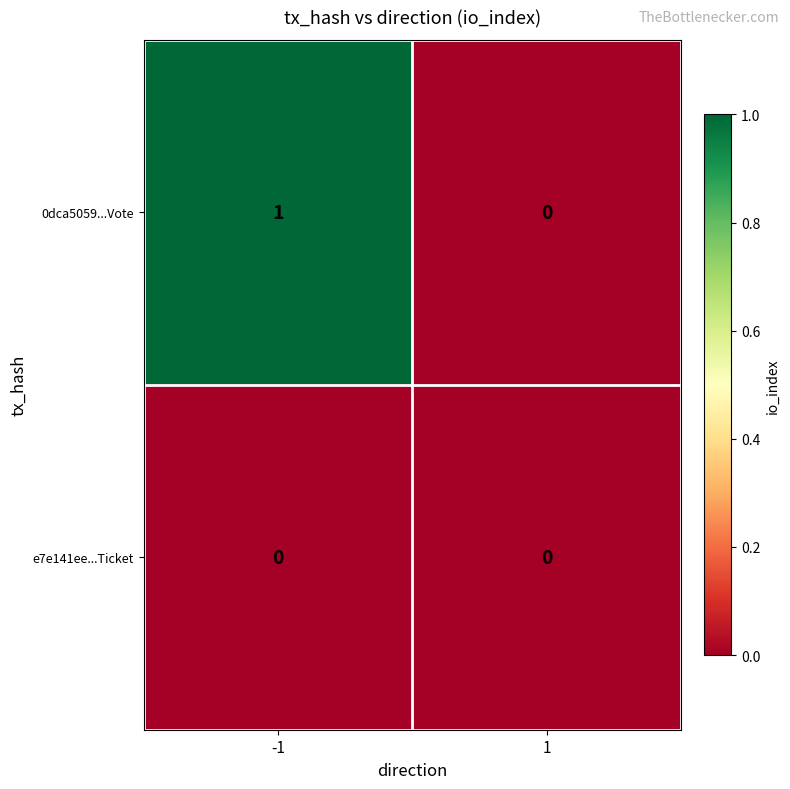

Reading left to right, extract all data points from this chart.

0dca5059...Vote: -1=1	1=0
e7e141ee...Ticket: -1=0	1=0